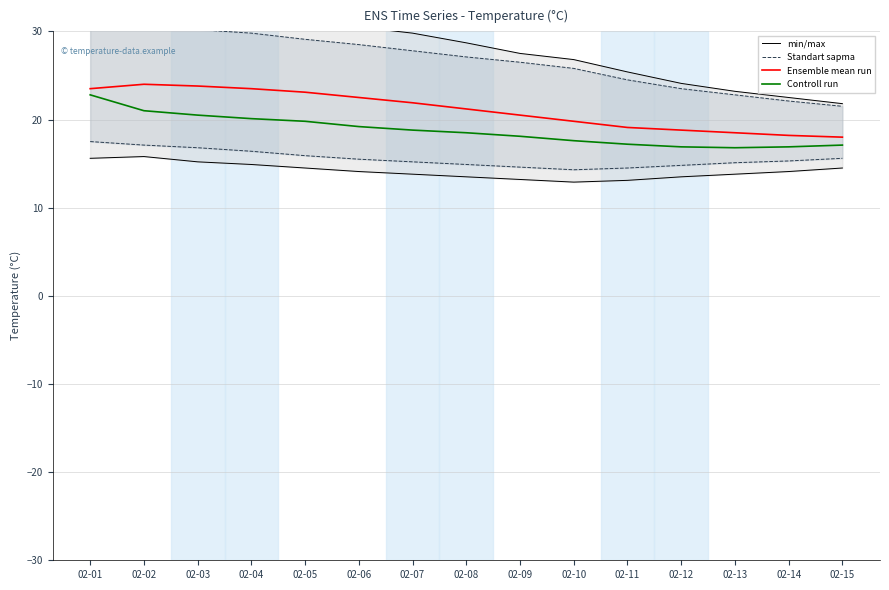

What is the sum of the Ensemble mean run values at 02-03 and 02-15?

41.8